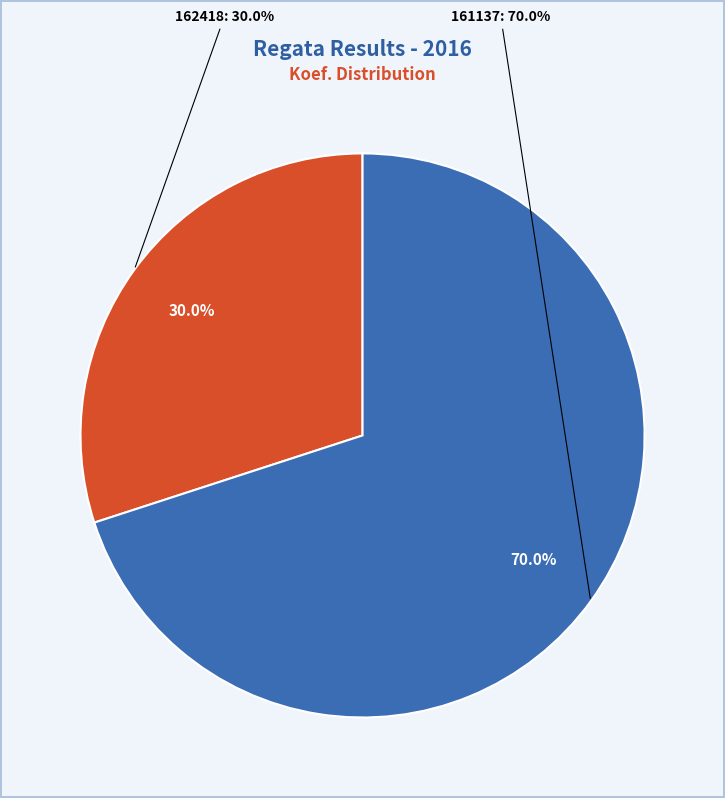

To the nearest percent, what portion does 162418 represent?

30%